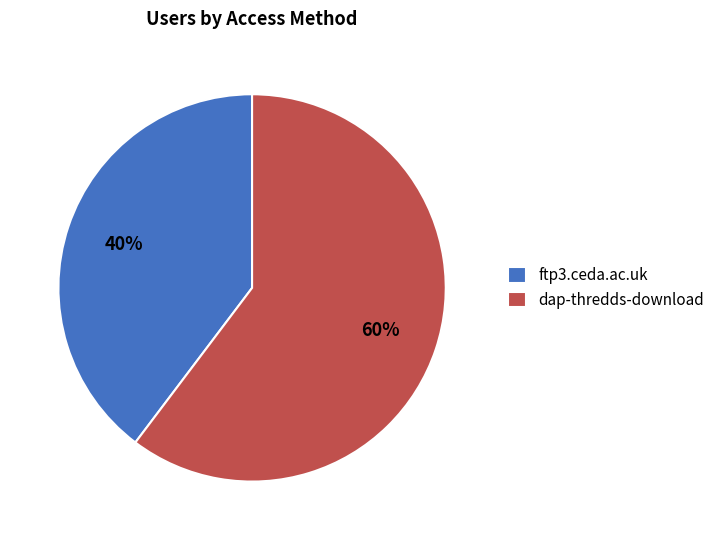

How many segments does this pie chart have?

2